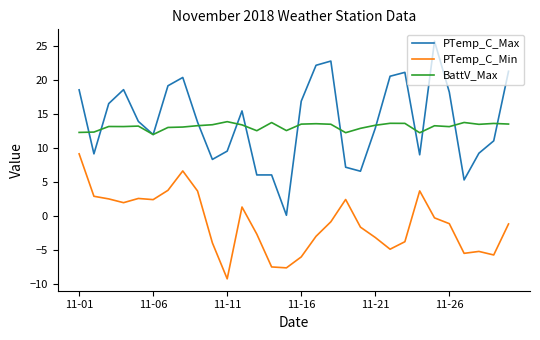

True or false: PTemp_C_Min and PTemp_C_Max intersect in this chart.

False